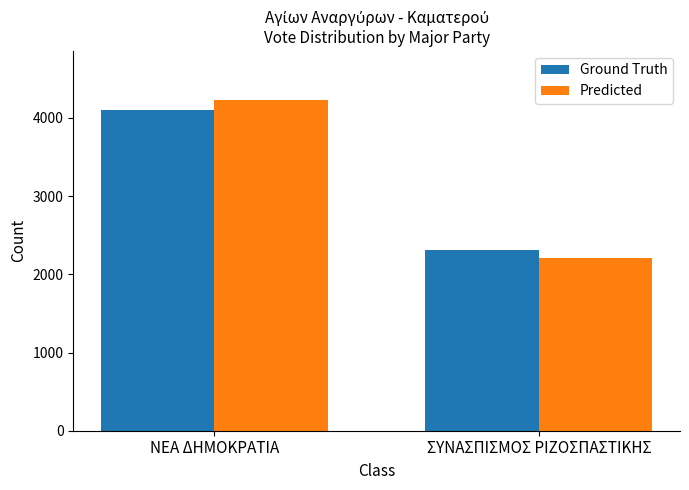

How many values in the Predicted series are below 4222?

1